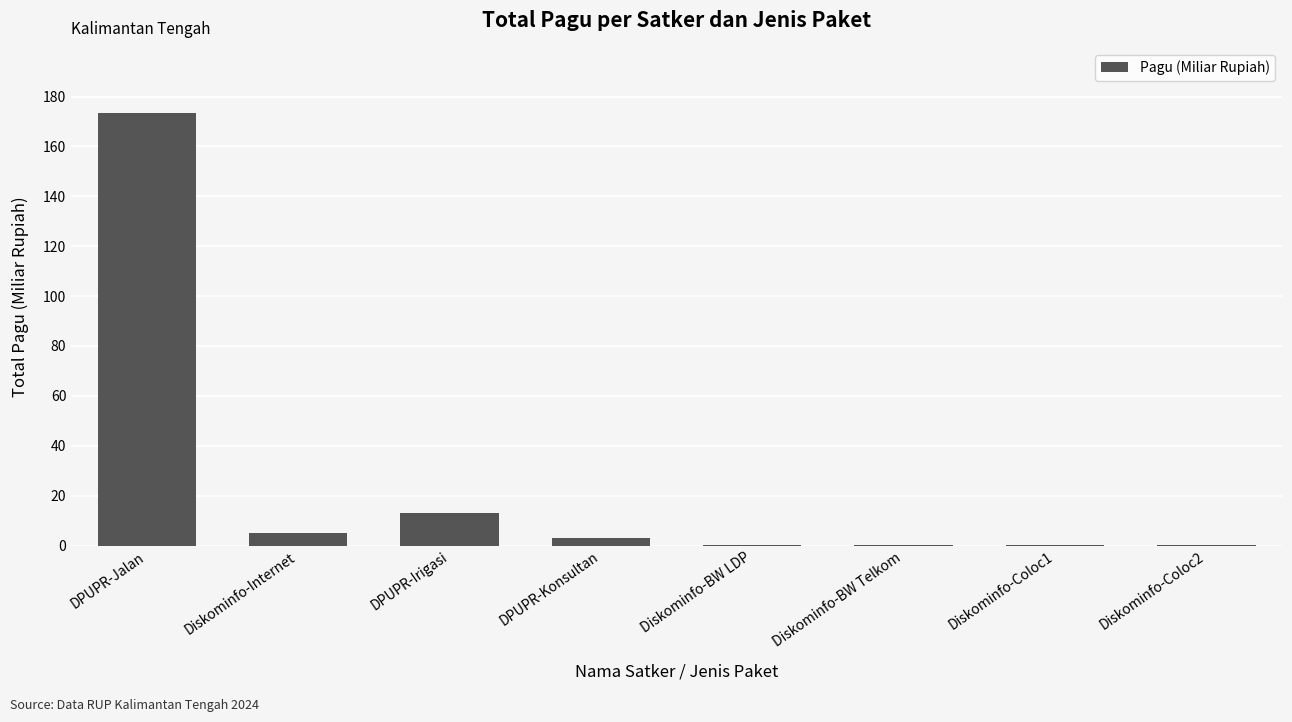

What is the sum of all values?

195.8